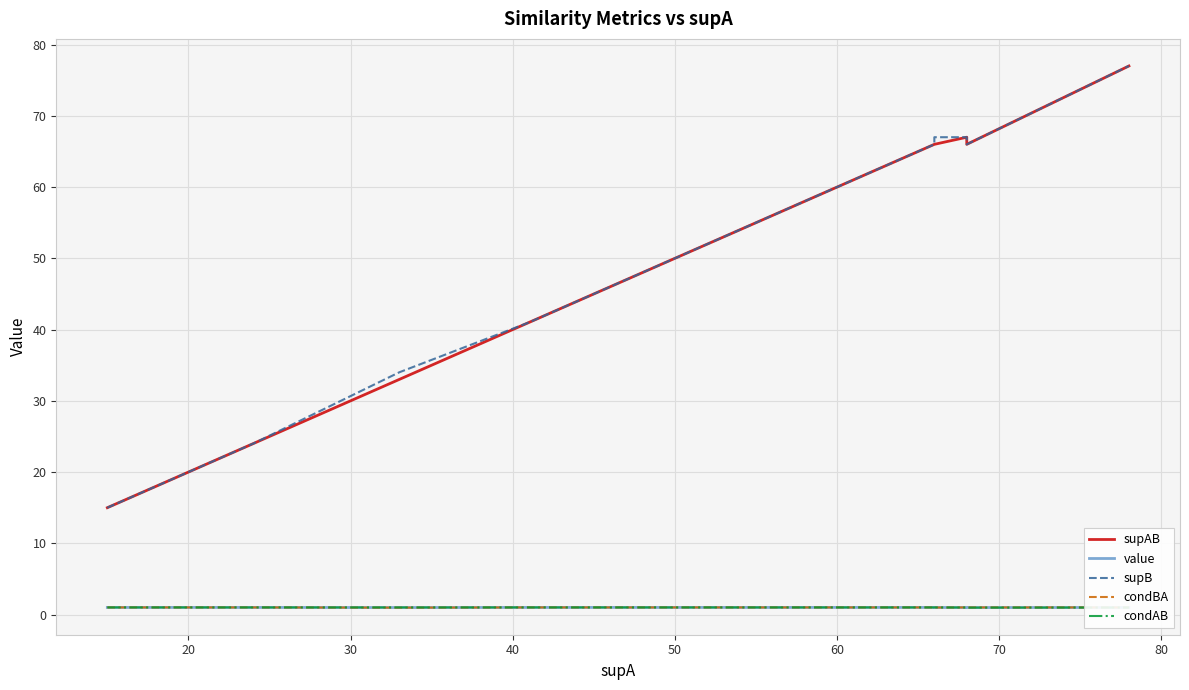

What is the label of the 12th point from the left?

20